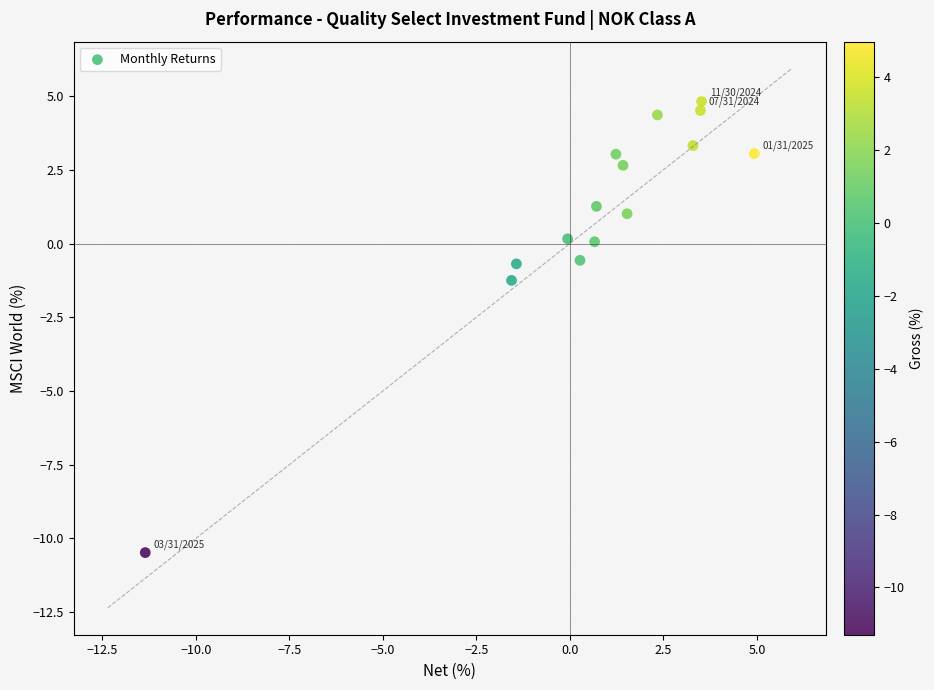

What Y value in the scatter plot is closest to -2?

-1.2